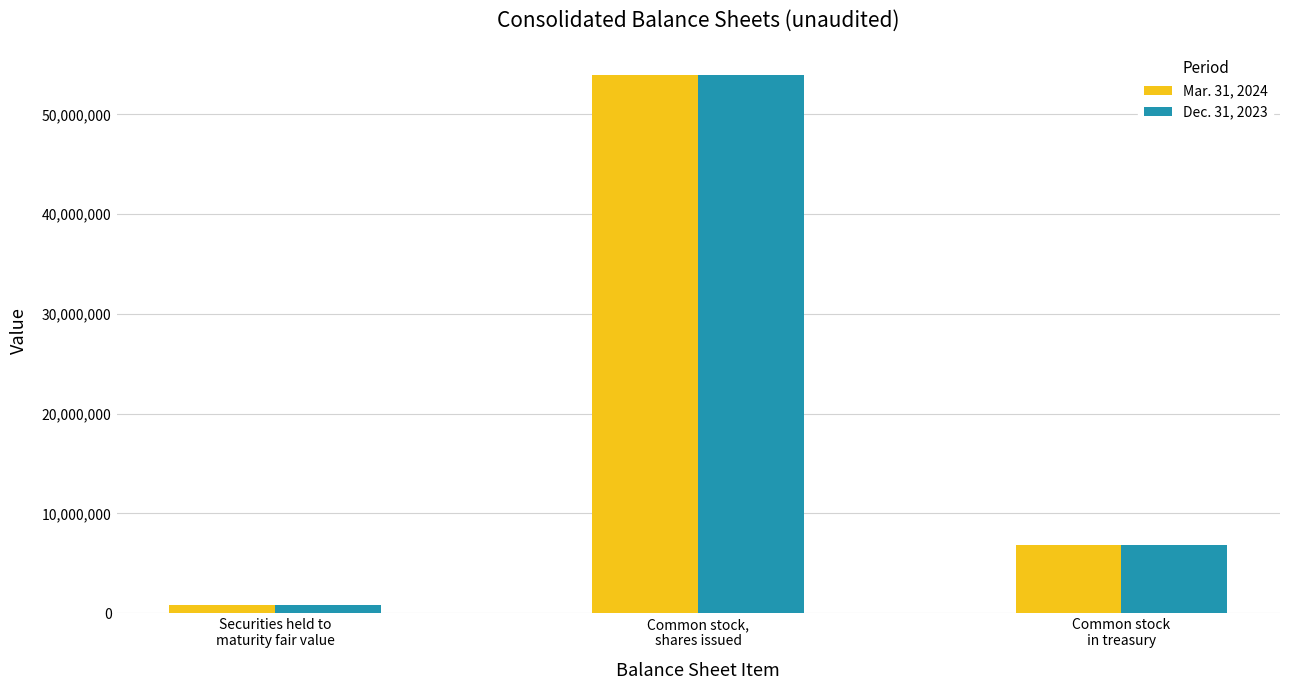

Is it true that Mar. 31, 2024 equals 37035831 at Common stock,
shares issued?

False